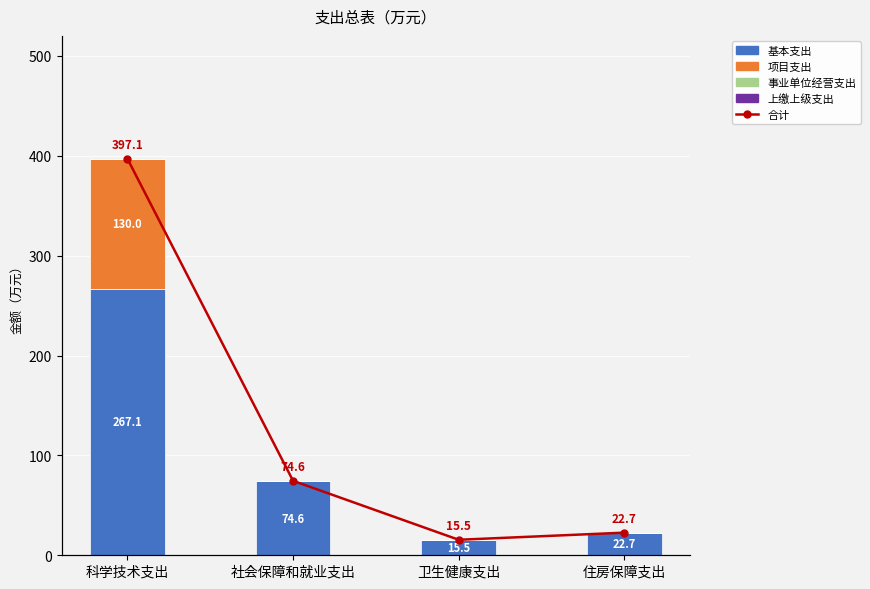

List the labels in order of 事业单位经营支出 value, largest first.

科学技术支出, 社会保障和就业支出, 卫生健康支出, 住房保障支出